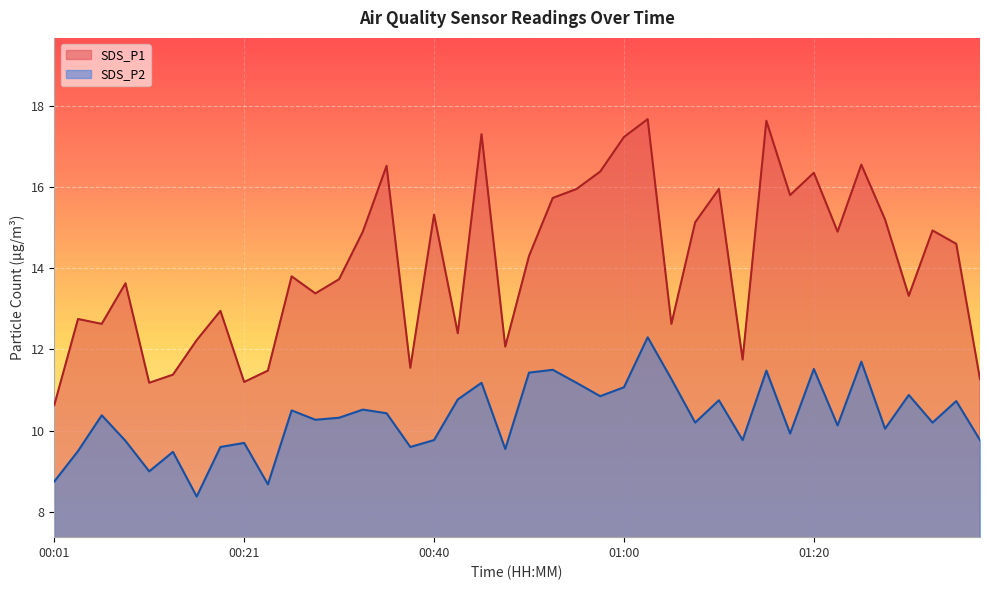

Reading left to right, extract all data points from this chart.

SDS_P1: 00:01=10.6	00:03=12.8	00:06=12.6	00:08=13.6	00:11=11.2	00:13=11.4	00:16=12.2	00:18=12.9	00:21=11.2	00:23=11.5	00:26=13.8	00:28=13.4	00:30=13.7	00:33=14.9	00:35=16.5	00:38=11.6	00:40=15.3	00:43=12.4	00:45=17.3	00:48=12.1	00:50=14.3	00:53=15.7	00:55=15.9	00:57=16.4	01:00=17.2	01:02=17.7	01:05=12.6	01:07=15.1	01:10=15.9	01:12=11.8	01:15=17.6	01:17=15.8	01:20=16.4	01:22=14.9	01:25=16.6	01:27=15.2	01:29=13.3	01:32=14.9	01:34=14.6	01:37=11.3
SDS_P2: 00:01=8.8	00:03=9.5	00:06=10.4	00:08=9.8	00:11=9.0	00:13=9.5	00:16=8.4	00:18=9.6	00:21=9.7	00:23=8.7	00:26=10.5	00:28=10.3	00:30=10.3	00:33=10.5	00:35=10.4	00:38=9.6	00:40=9.8	00:43=10.8	00:45=11.2	00:48=9.6	00:50=11.4	00:53=11.5	00:55=11.2	00:57=10.8	01:00=11.1	01:02=12.3	01:05=11.3	01:07=10.2	01:10=10.8	01:12=9.8	01:15=11.5	01:17=9.9	01:20=11.5	01:22=10.1	01:25=11.7	01:27=10.1	01:29=10.9	01:32=10.2	01:34=10.7	01:37=9.8